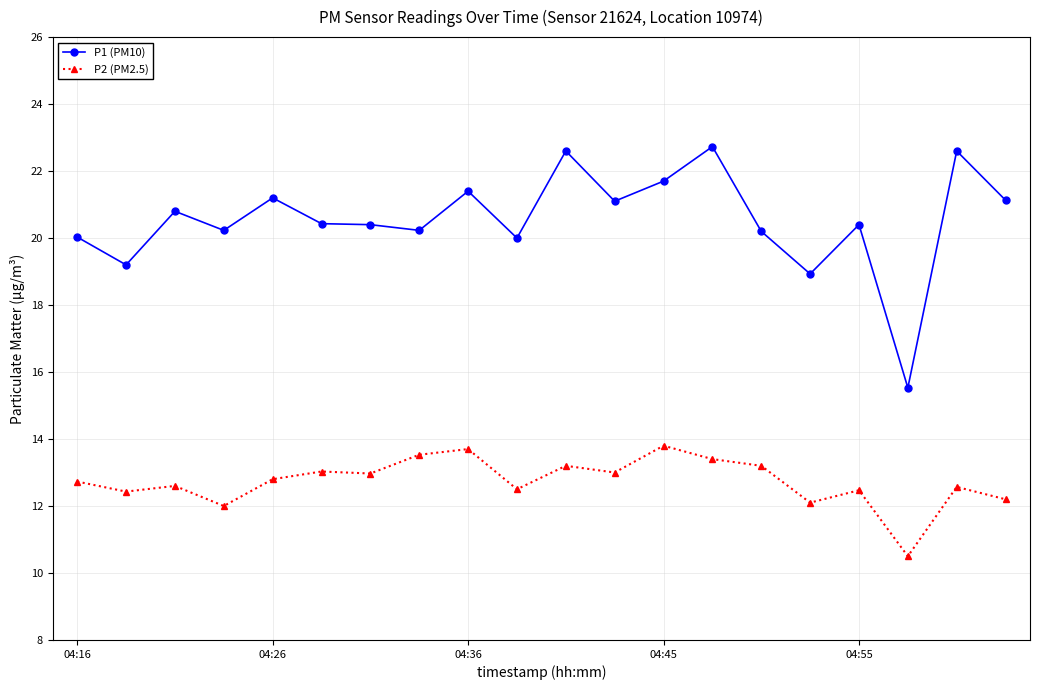

How many lines are shown in the chart?

2